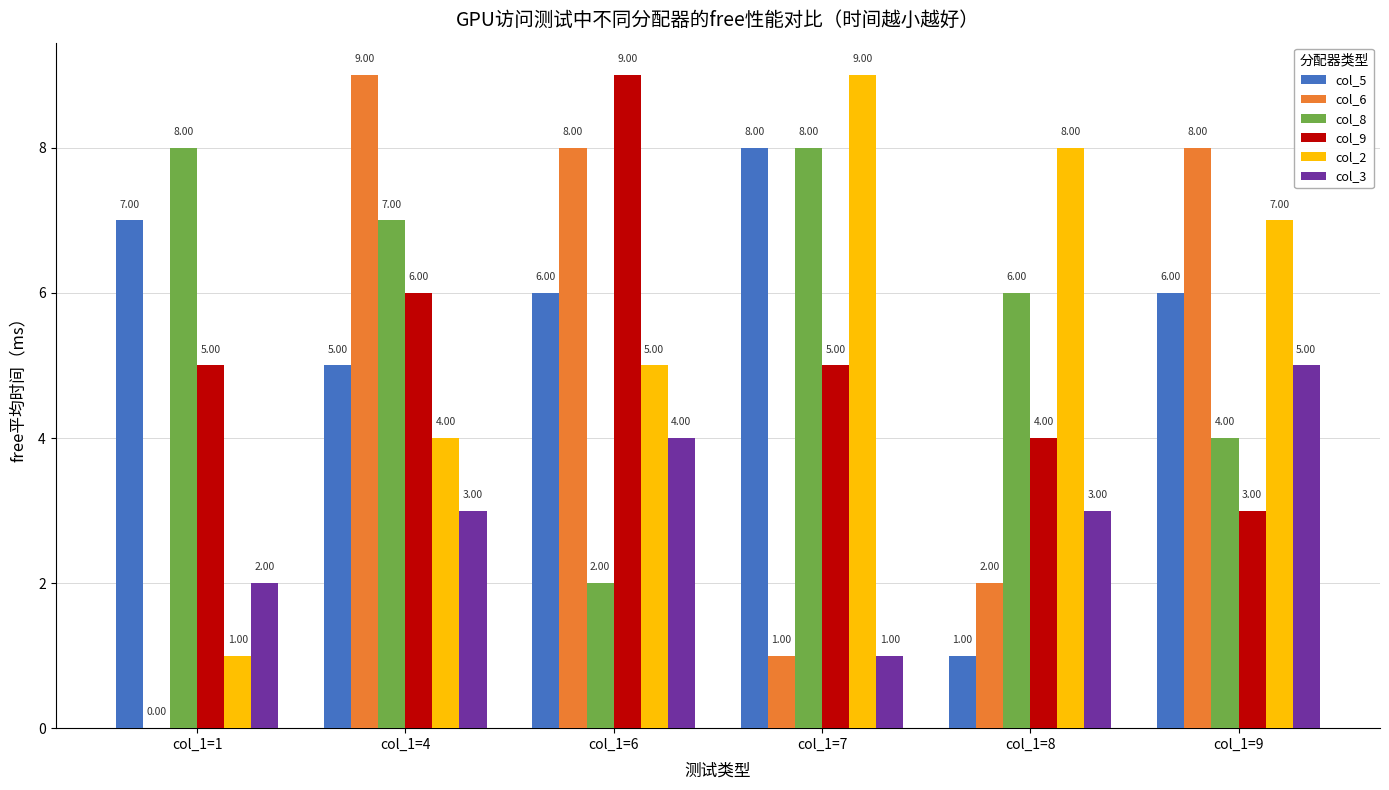

How many distinct data groups are displayed?

6